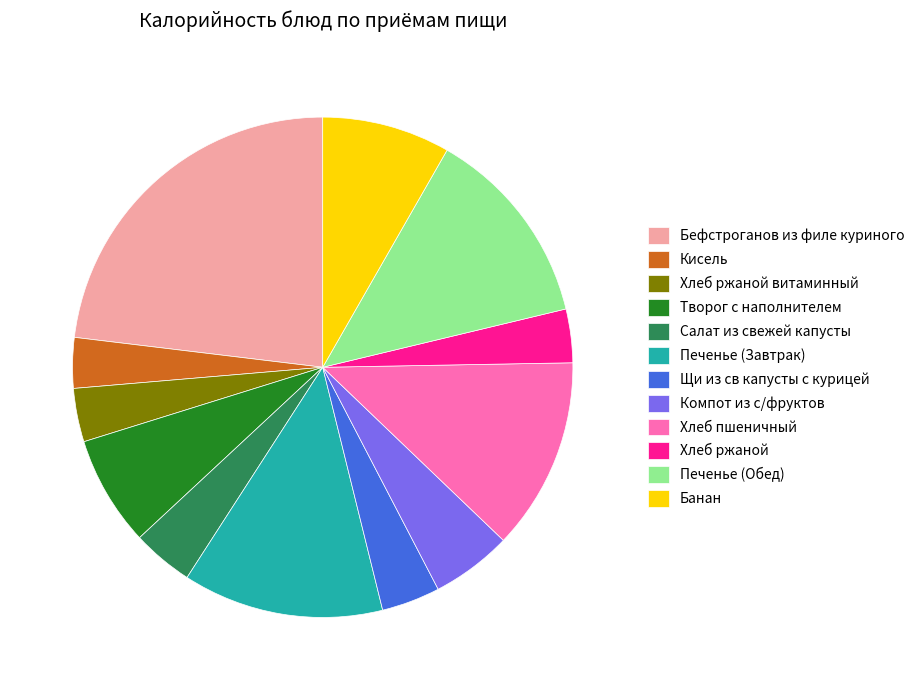

What is the ratio of the value at Творог с наполнителем to the value at Печенье (Обед)?

0.5